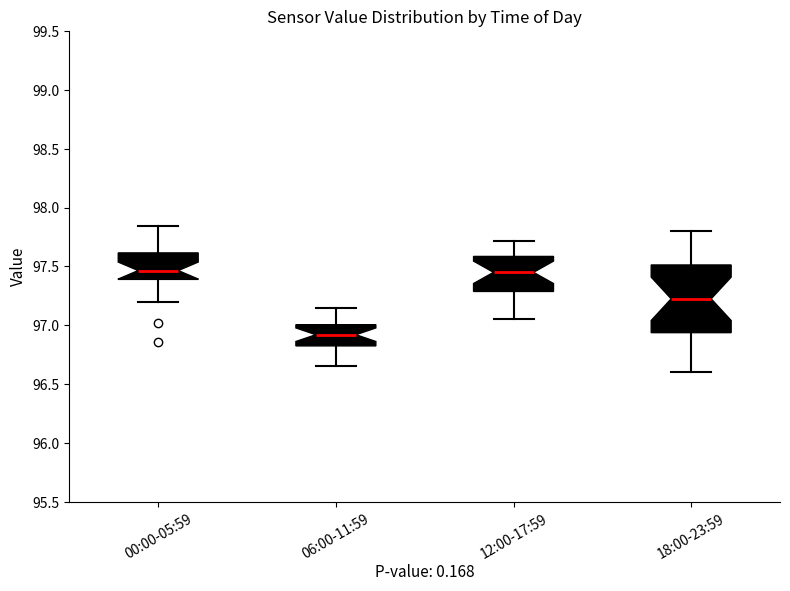

Where does the upper whisker of the box for 06:00-11:59 end on the y-axis? The values are not printed on the chart, so give them approximately, as read against the axis.

97.15